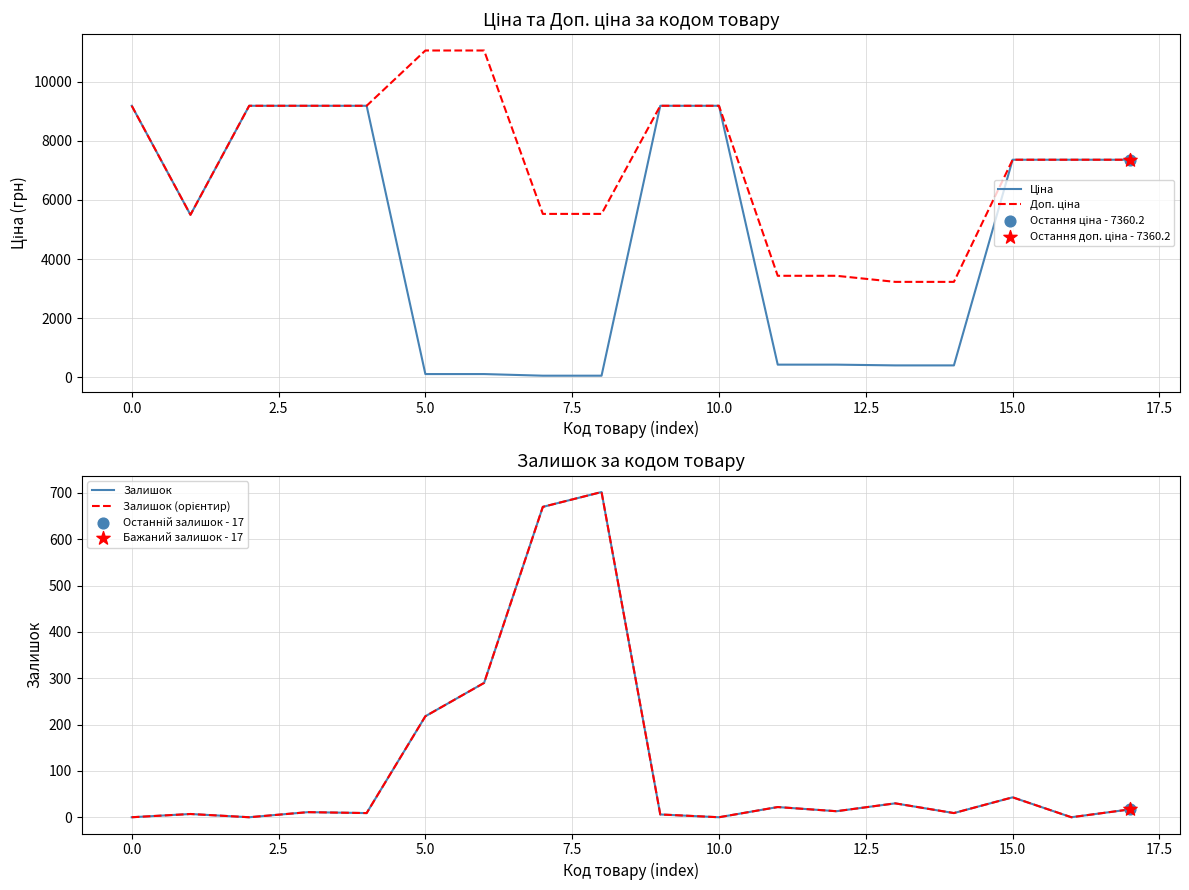

Is the value of Доп. ціна at 2.5 greater than the value of Залишок (орієнтир) at 15?

Yes